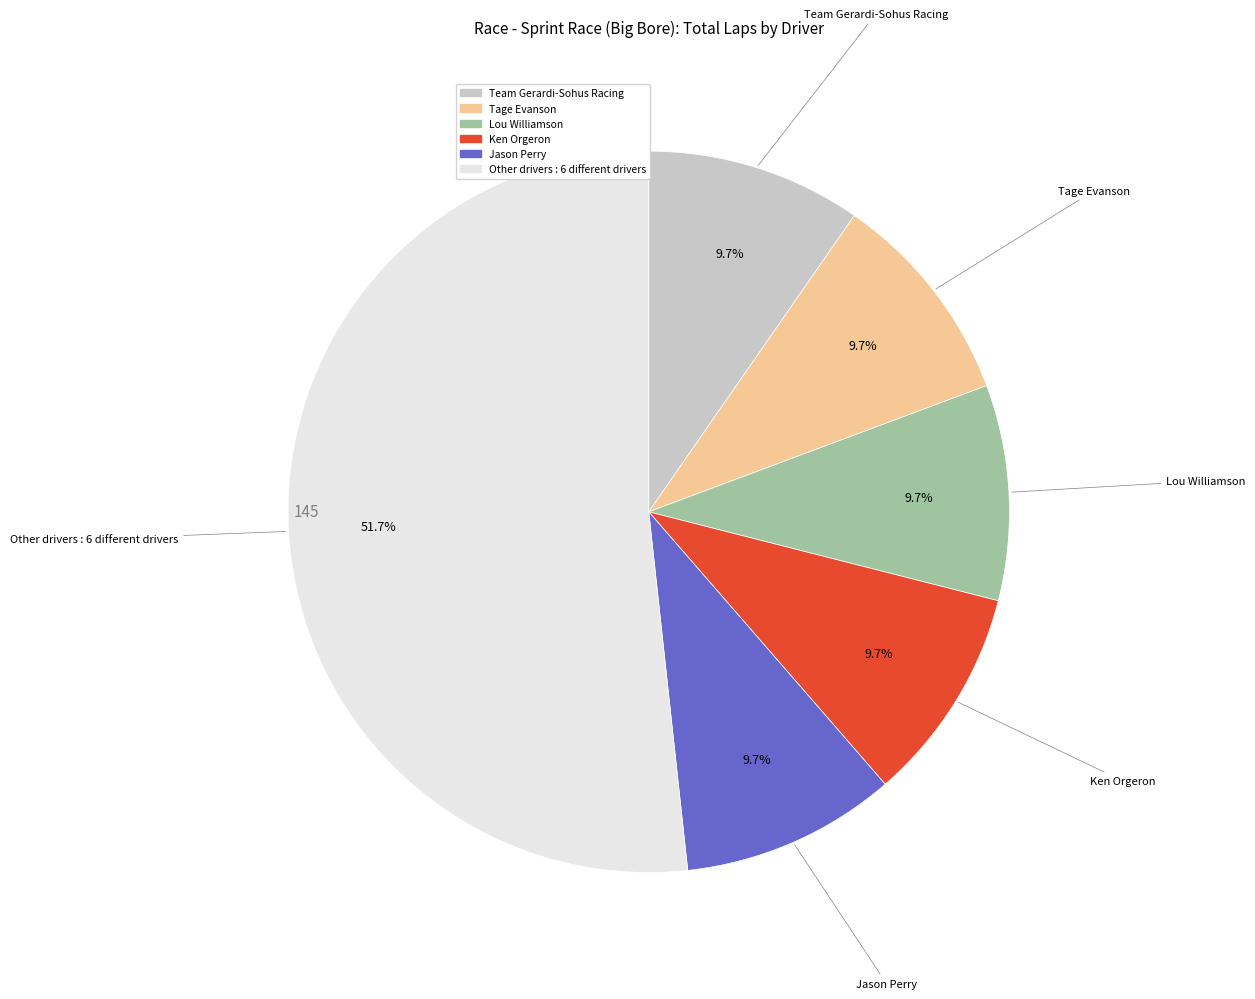

Is there any slice that represents more than half of the pie?

Yes